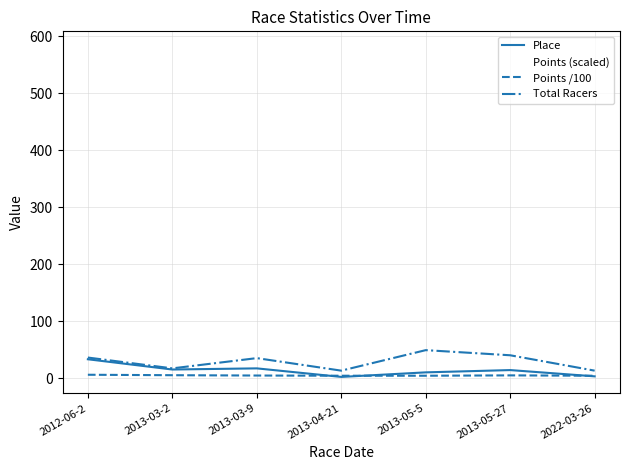

Is it true that Total Racers equals 40.0 at 2013-05-27?

True